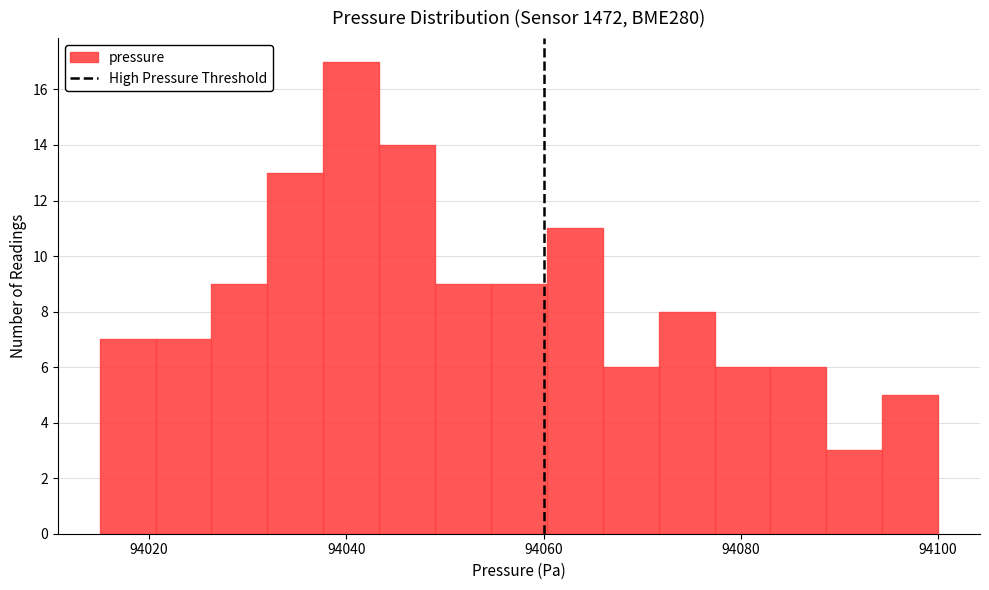

Around what value on the x-axis is the tallest bar? Give the approximate position of its centre, as read against the axis.

94040